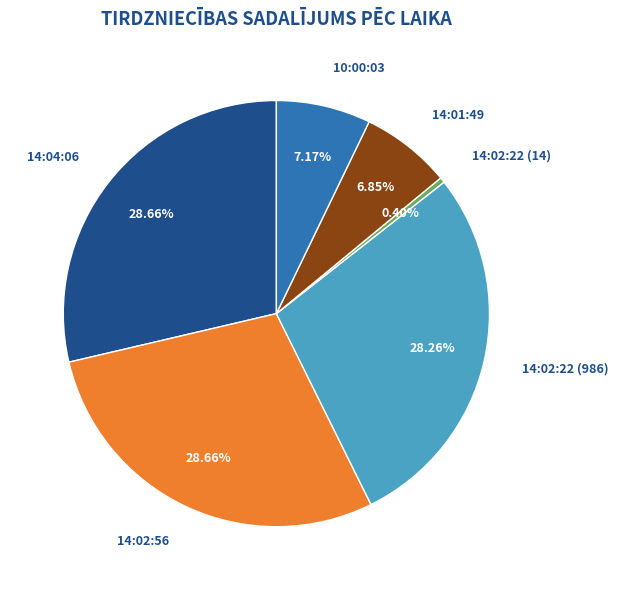

True or false: 14:02:22 (986) accounts for 28% of the total.

True